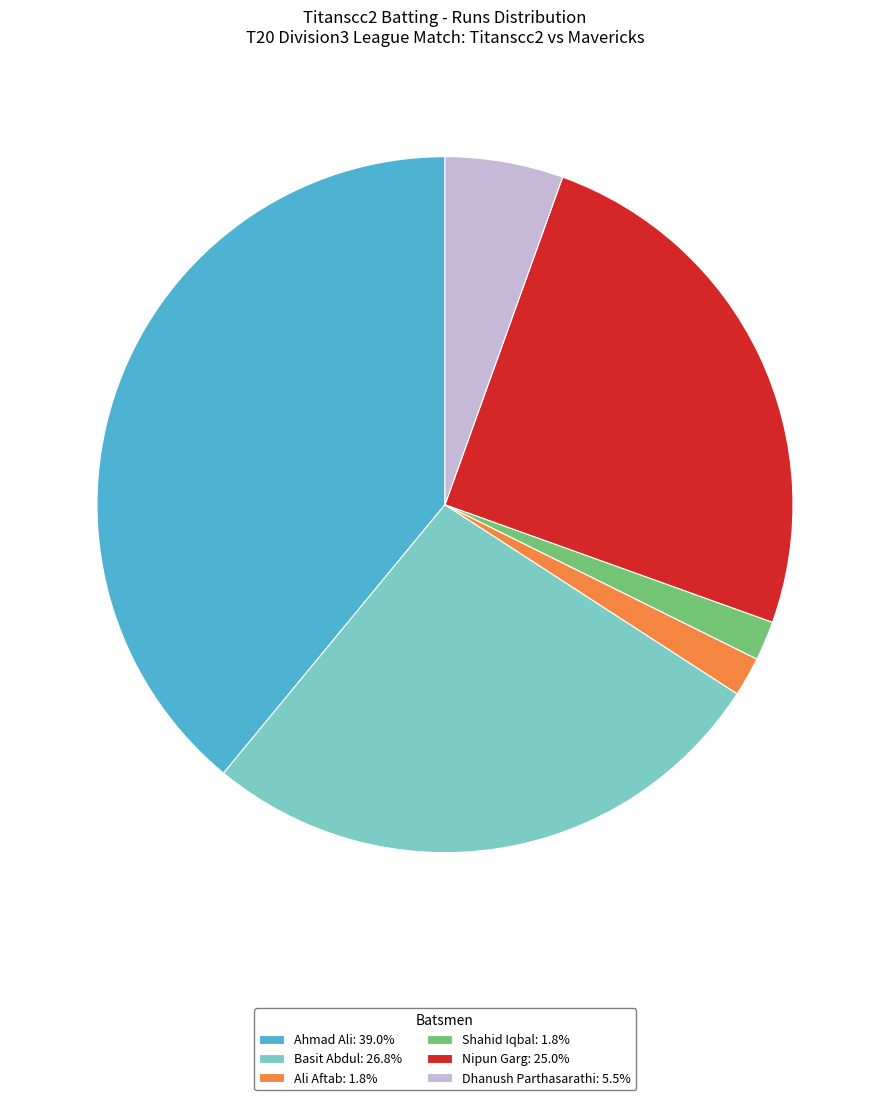

Does any single category account for the majority?

No